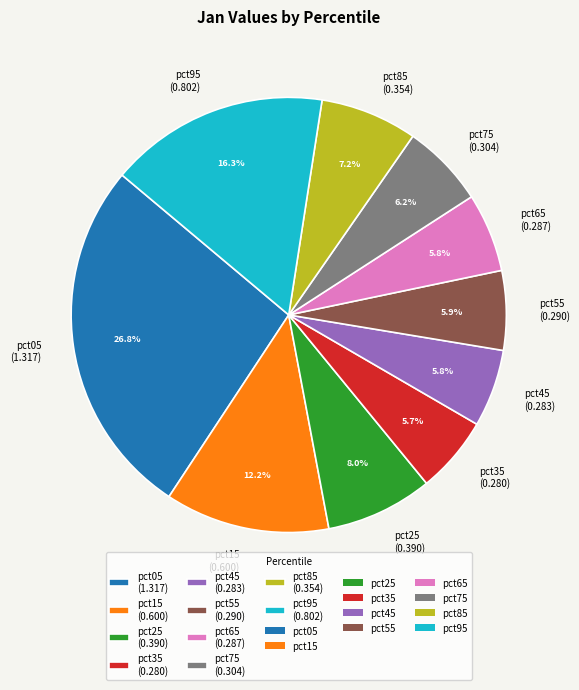

To the nearest percent, what is the average slice percentage?

10%